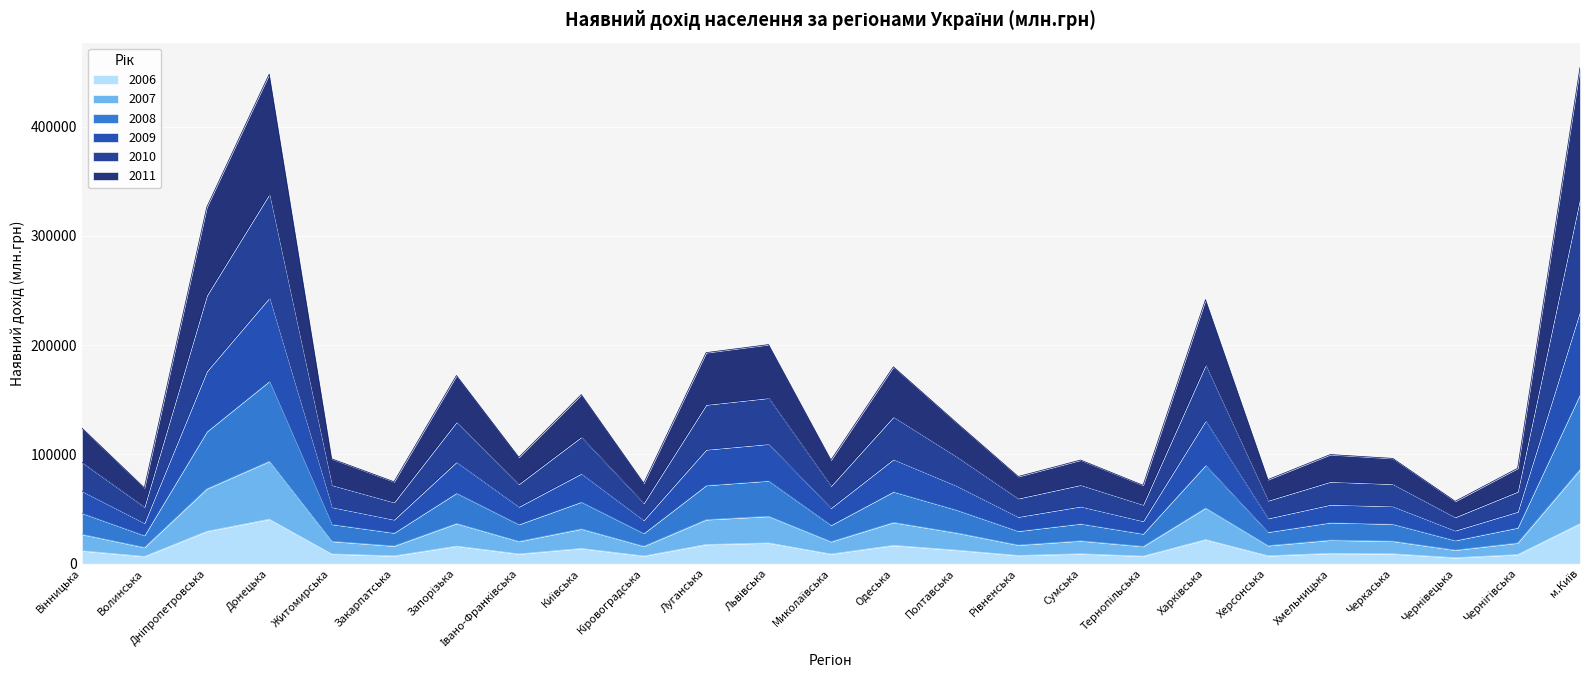

True or false: 2009 and 2008 intersect in this chart.

False